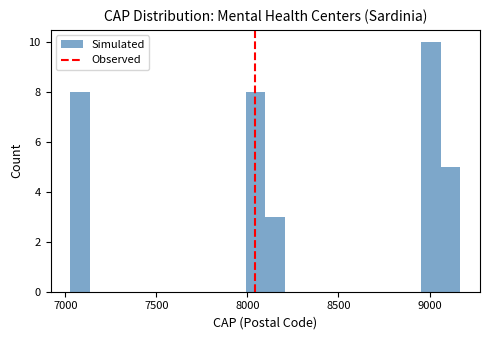

Around what value on the x-axis is the tallest bar? Give the approximate position of its centre, as read against the axis.

9000